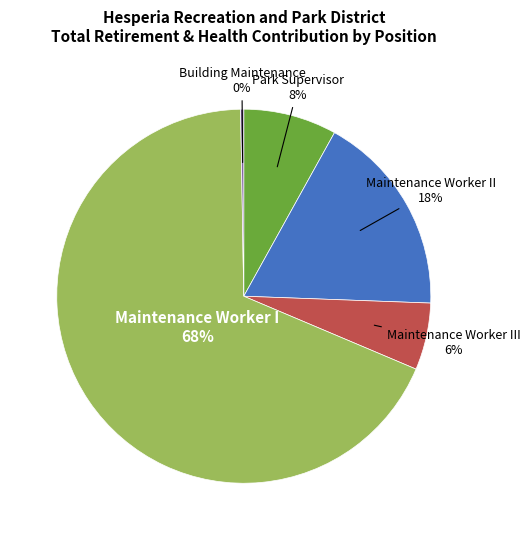

To the nearest percent, what is the combined percentage of Park Supervisor and Maintenance Worker I?

76%